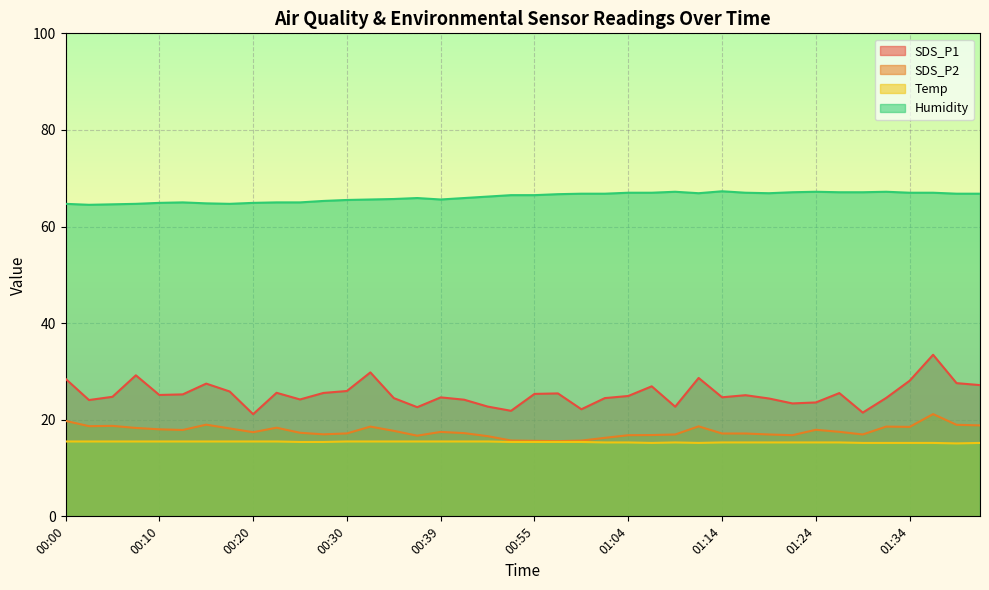

How many lines are shown in the chart?

4